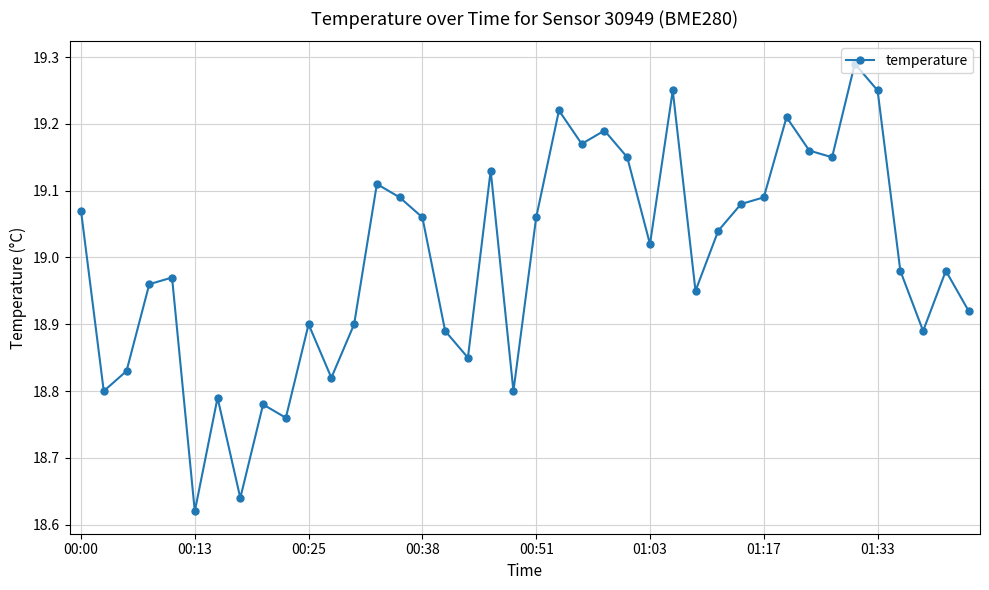

How many distinct data groups are displayed?

1